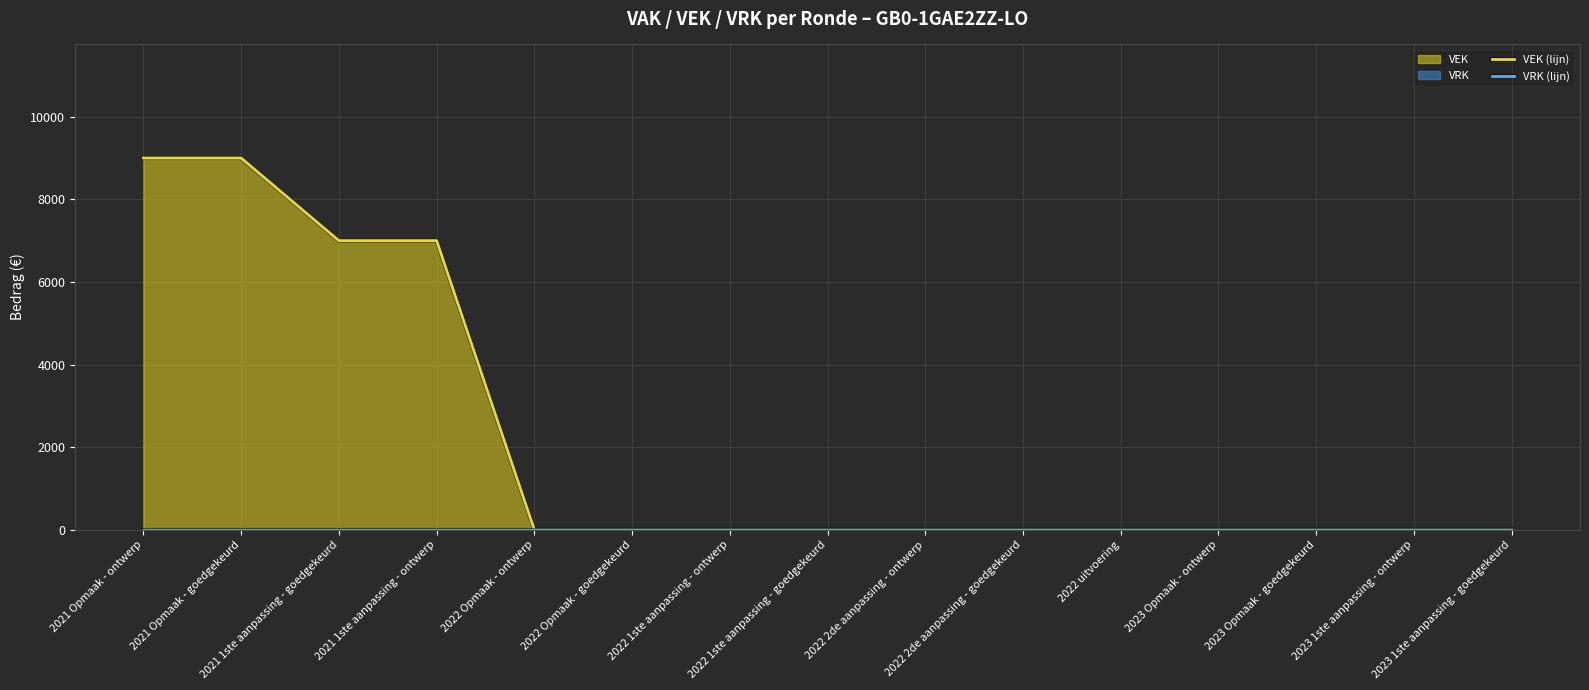

Which series has the largest total across all categories?

VEK (lijn)